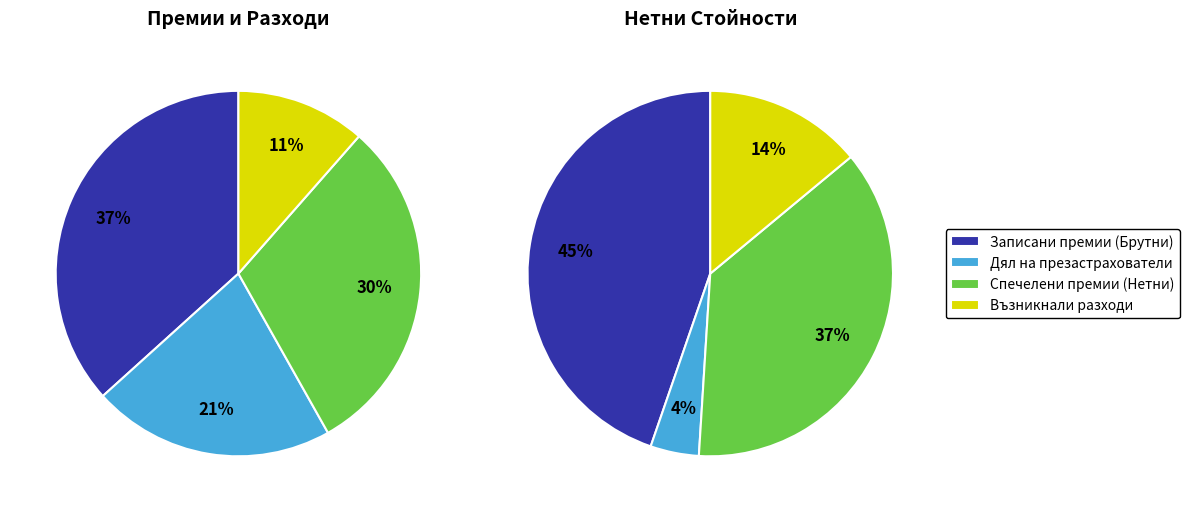

Do Възникнали претенции (Брутни) and Записани премии (Брутни) together represent more than half of the pie?

Yes